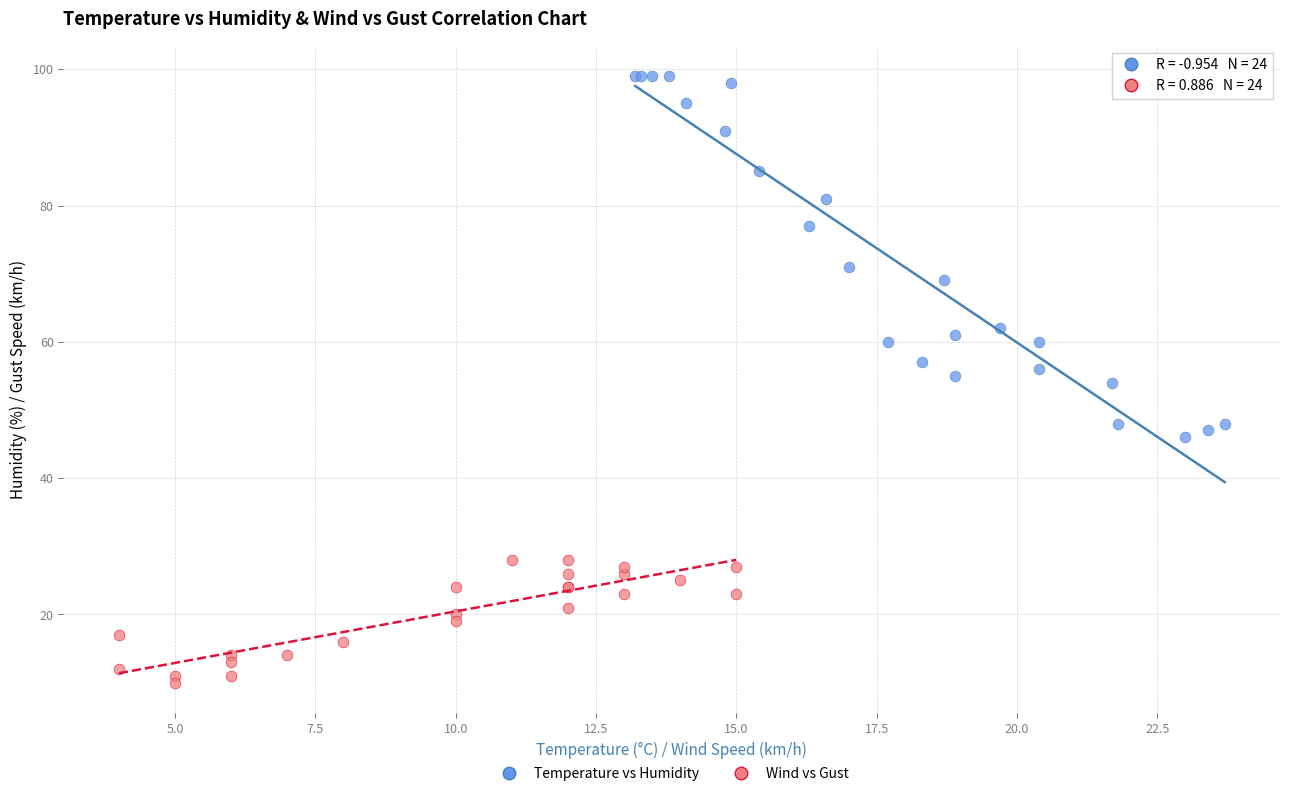

Which series contains the highest Y value?

Temperature vs Humidity